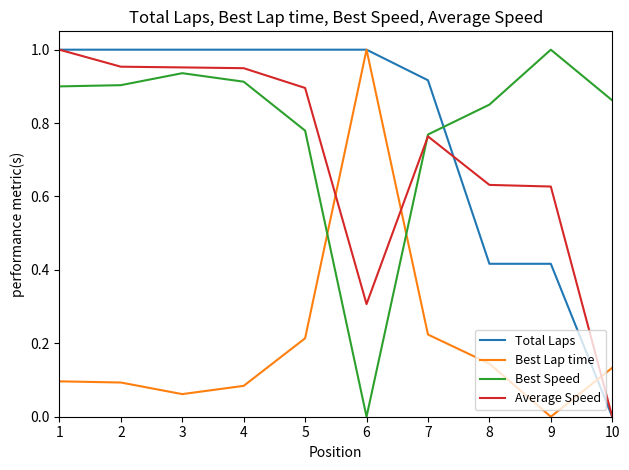

Between which two adjacent categories do Average Speed and Best Lap time first intersect?

5 and 6